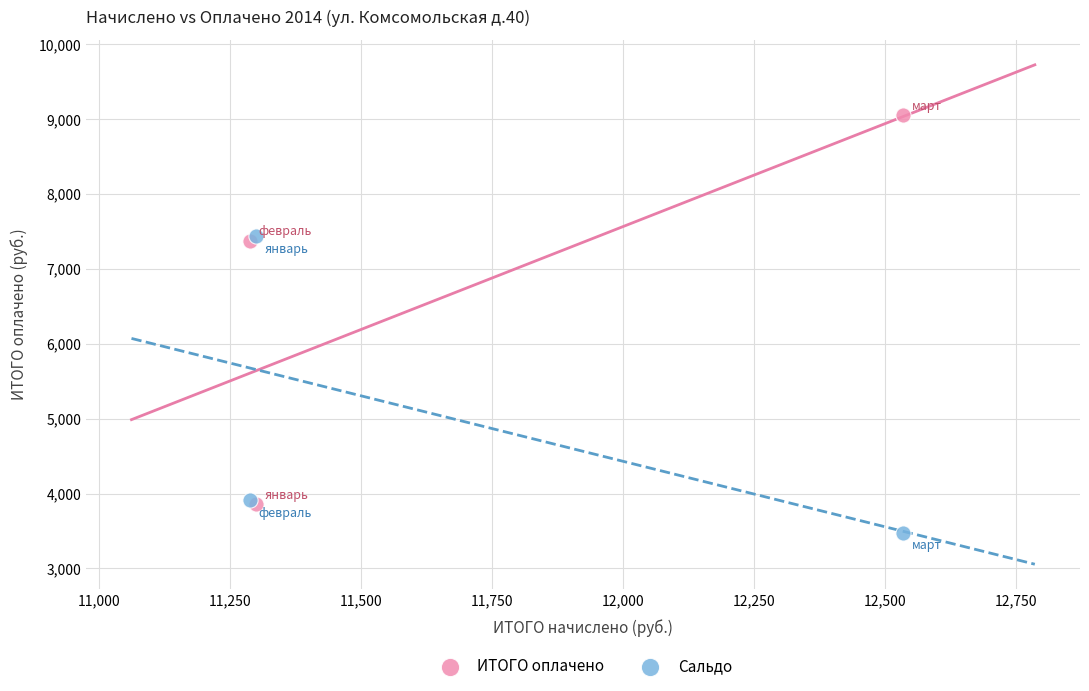

Which series reaches the minimum Y coordinate?

Сальдо